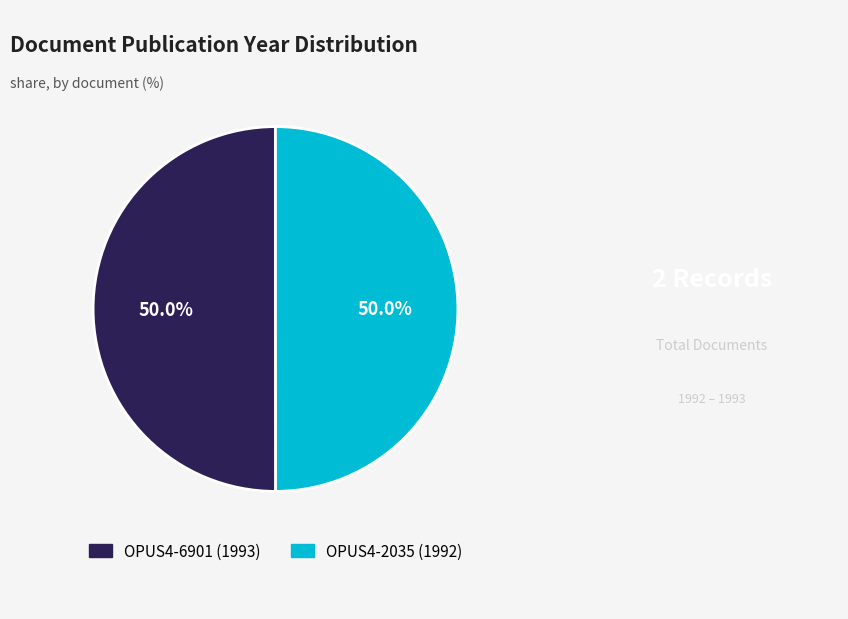

What is the total percentage of OPUS4-2035 (1992) and OPUS4-6901 (1993)?

100.0%